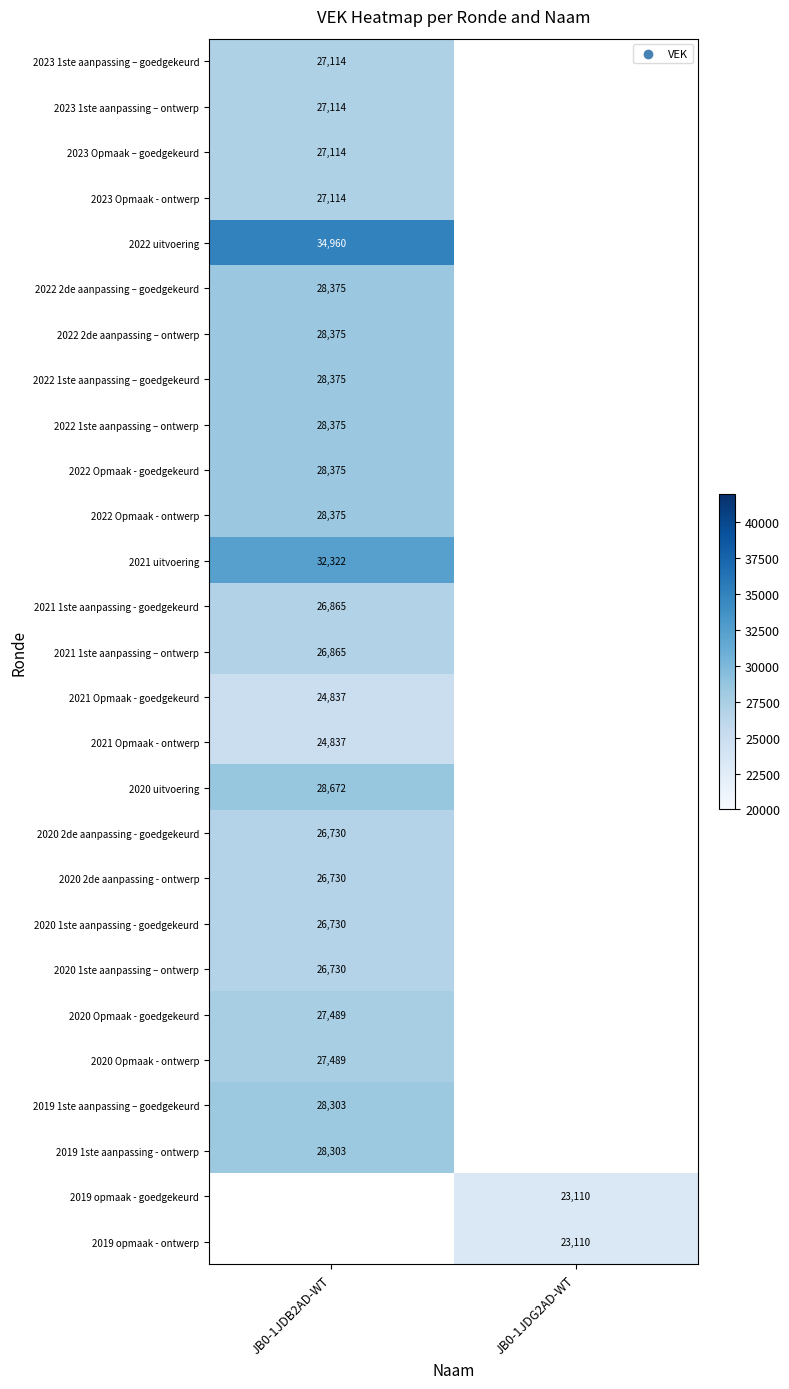

At how many categories does at least one series exceed 28903?

1